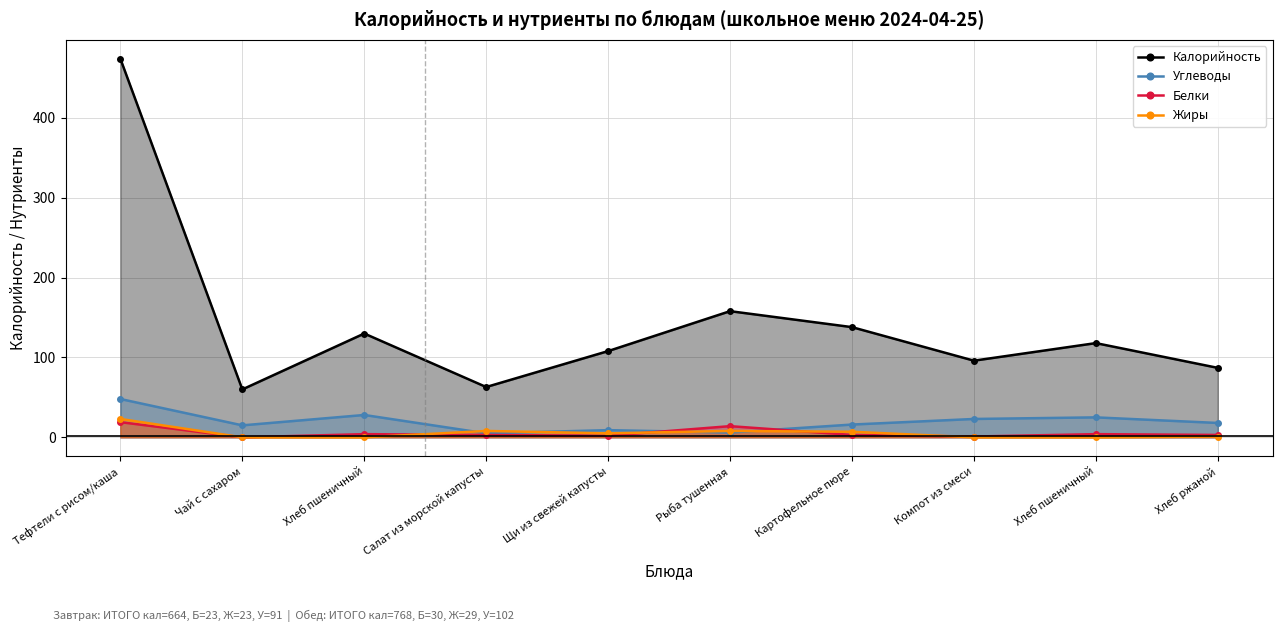

What is the difference between the maximum and second lowest values in the Жиры series?

23